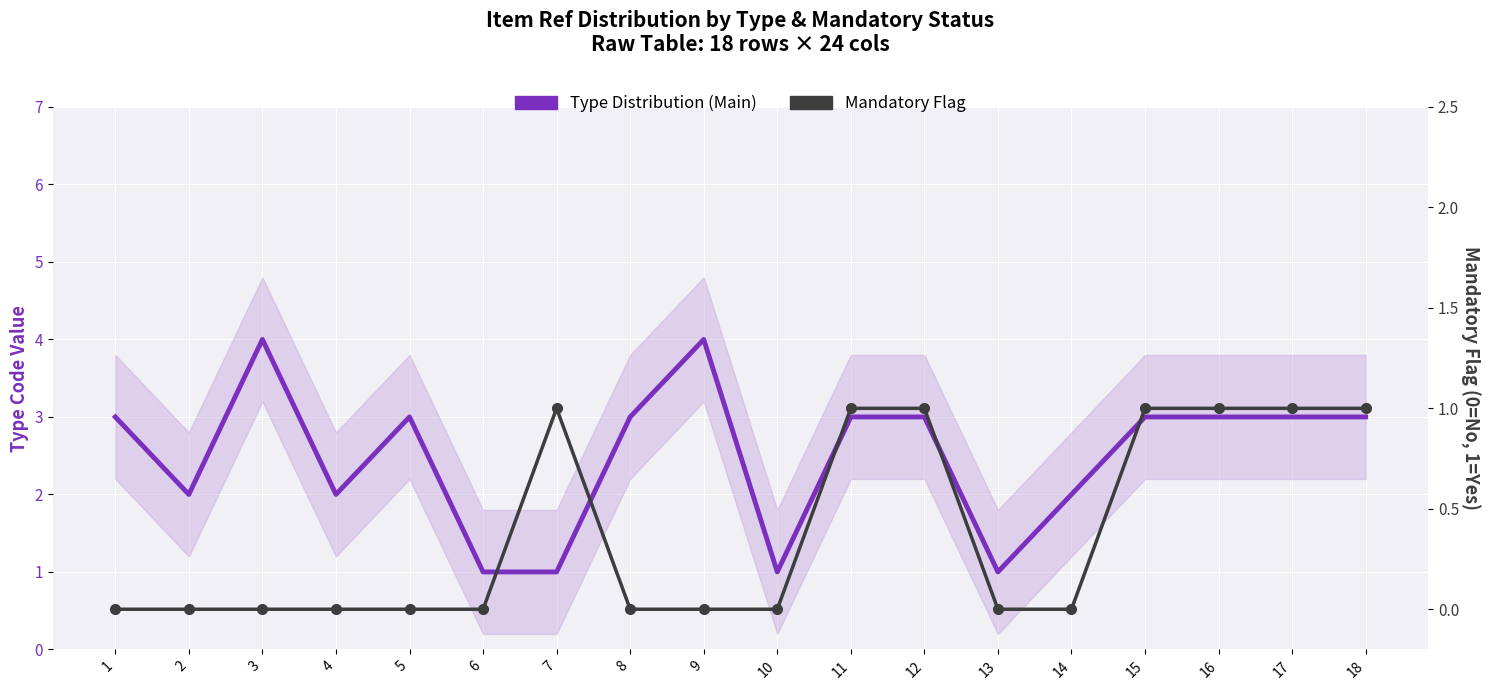

Where is the first local maximum for Mandatory Flag?

7